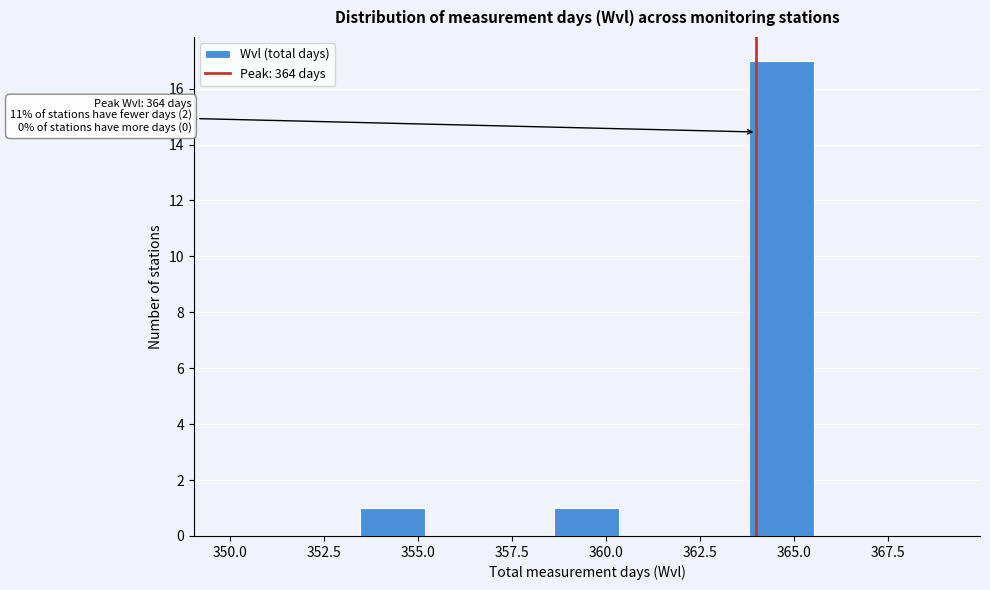

Read against the x-axis, roughly where is the centre of the tallest bar?

364.5